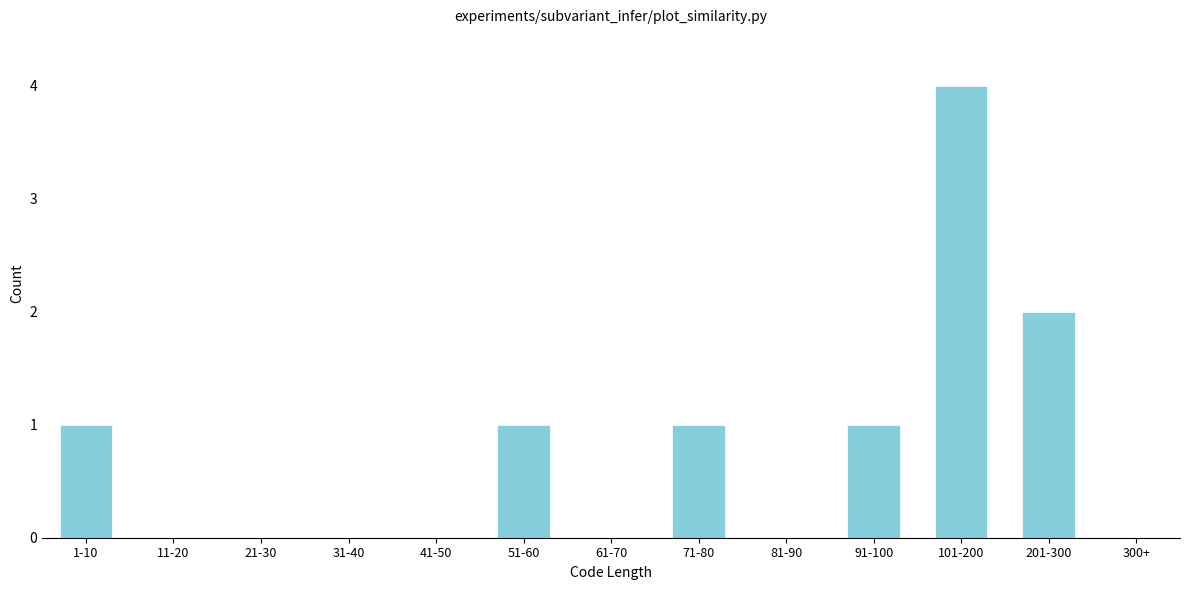

Reading left to right, extract all data points from this chart.

1-10=1	11-20=0	21-30=0	31-40=0	41-50=0	51-60=1	61-70=0	71-80=1	81-90=0	91-100=1	101-200=4	201-300=2